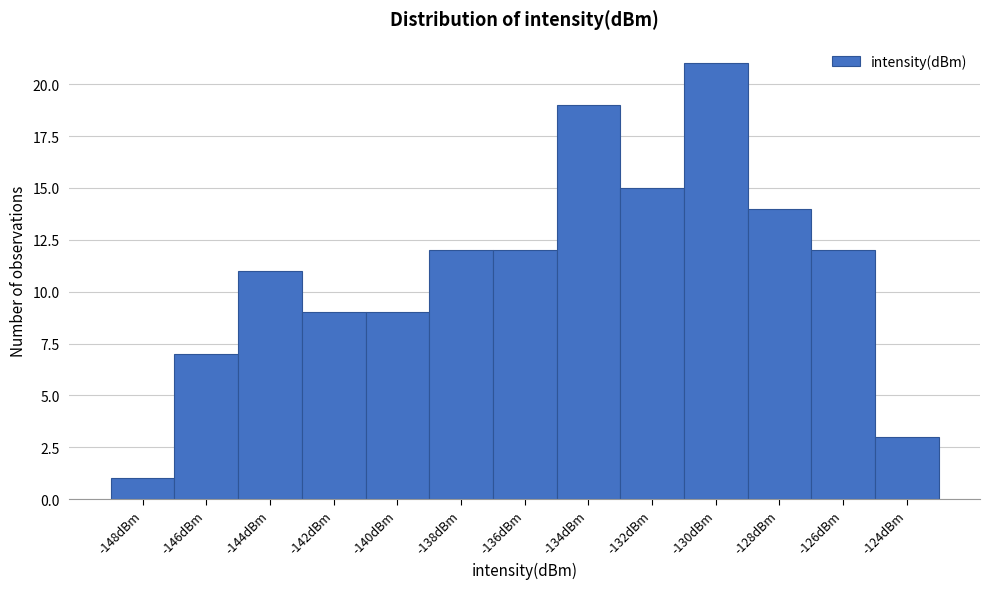

Reading left to right, extract all data points from this chart.

1	7	11	9	9	12	12	19	15	21	14	12	3